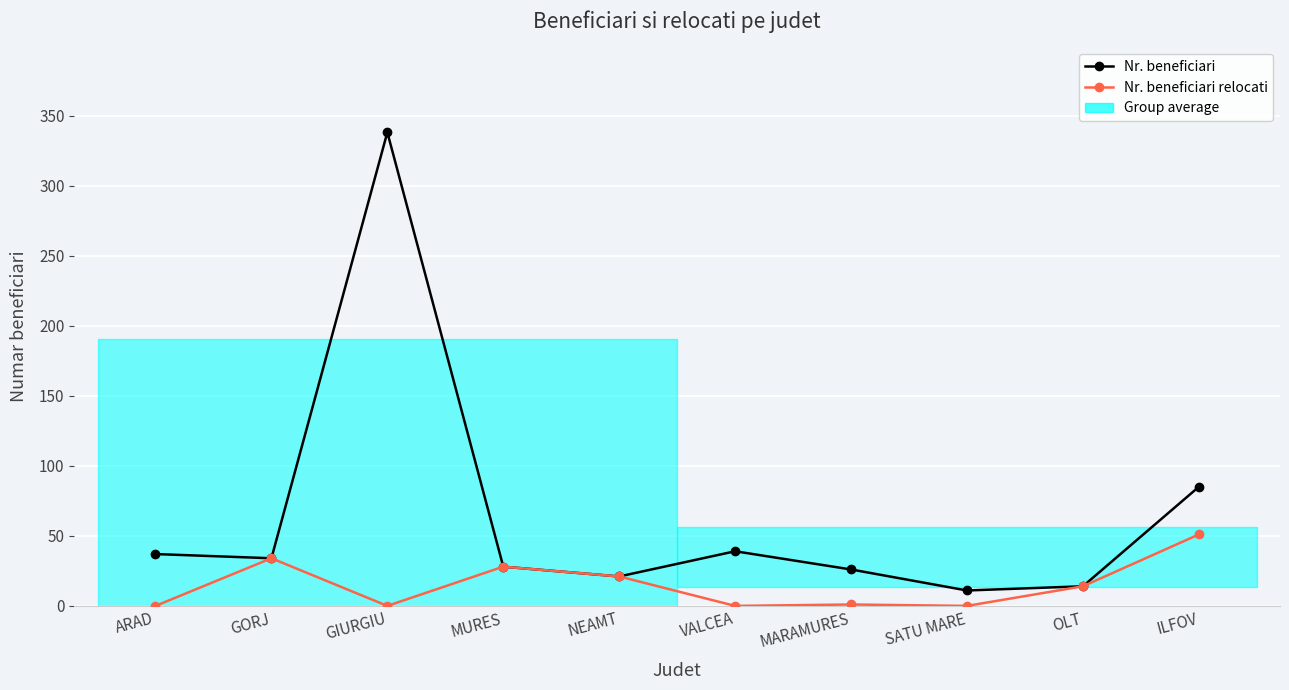

Which series has the largest range (max minus min)?

Nr. beneficiari